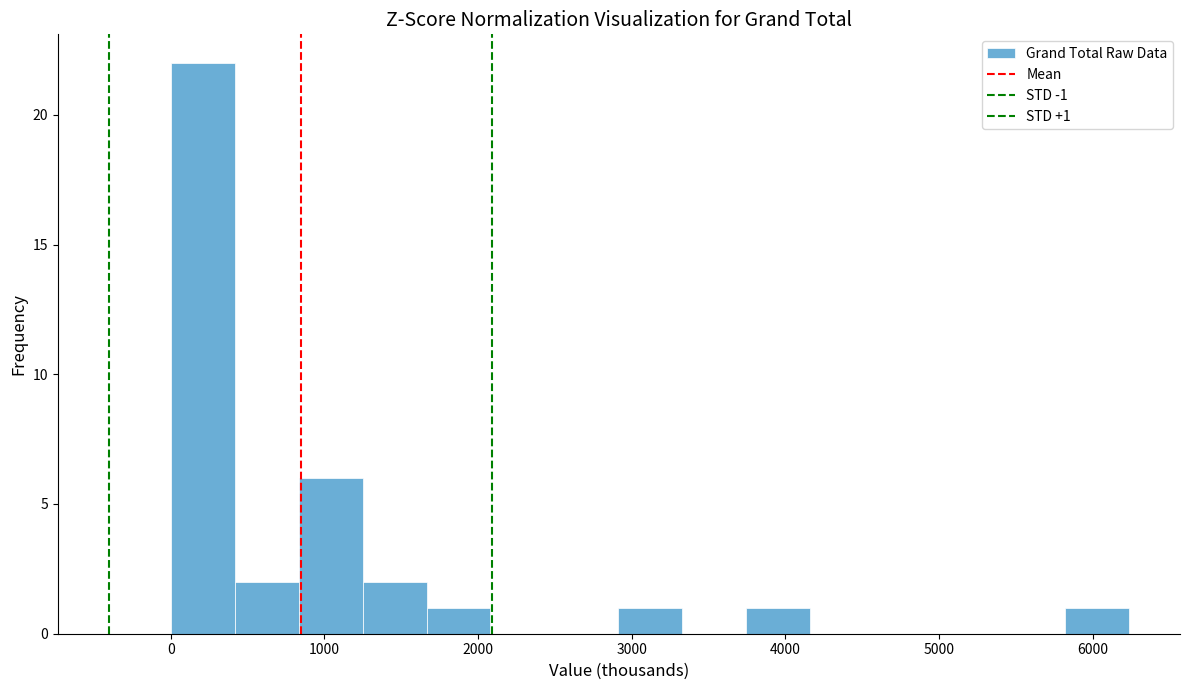

Which range on the x-axis has the tallest bar?

0 to 400